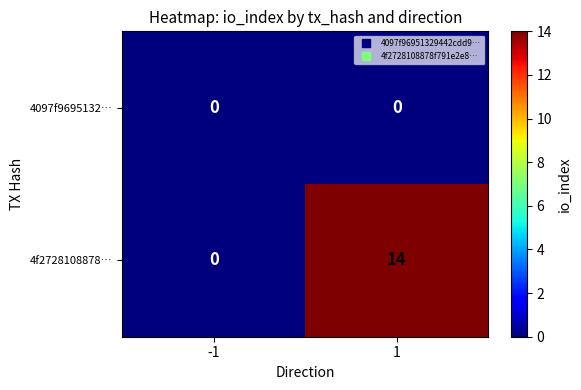

Which series has the largest total across all categories?

4f2728108878…